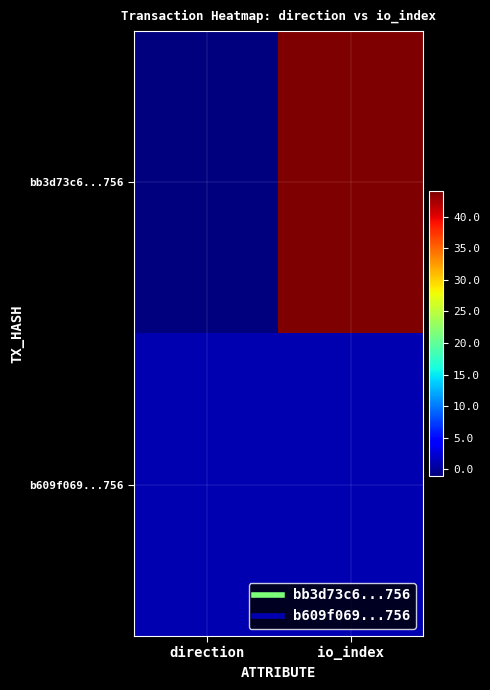

At io_index, list the series in order from smallest to largest.

b609f069...756, bb3d73c6...756